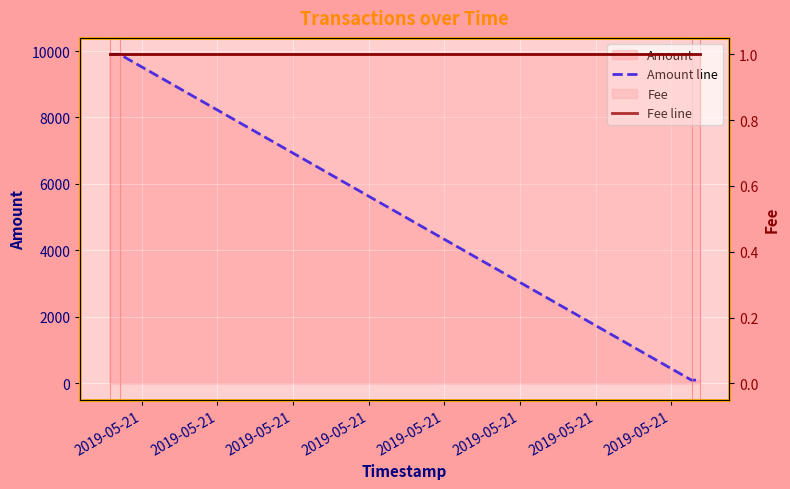

Which series changed the most between 2019-05-21 and 2019-05-21?

Amount line